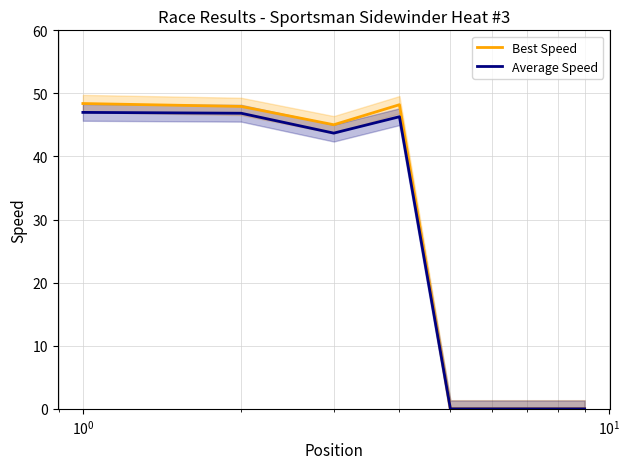

In Best Speed, how many points are lower than both neighbors (excluding endpoints)?

1